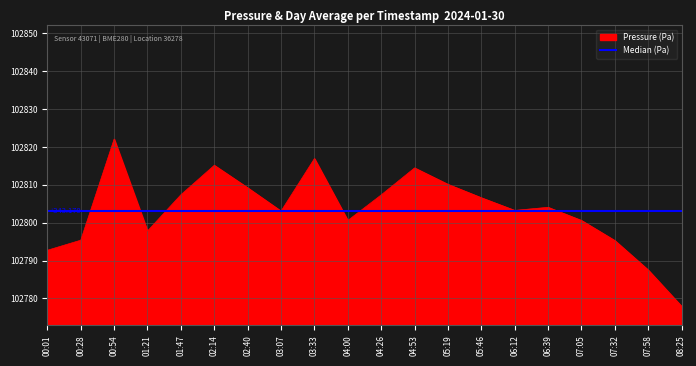

What is the highest value of the Pressure (Pa) series?

102822.1